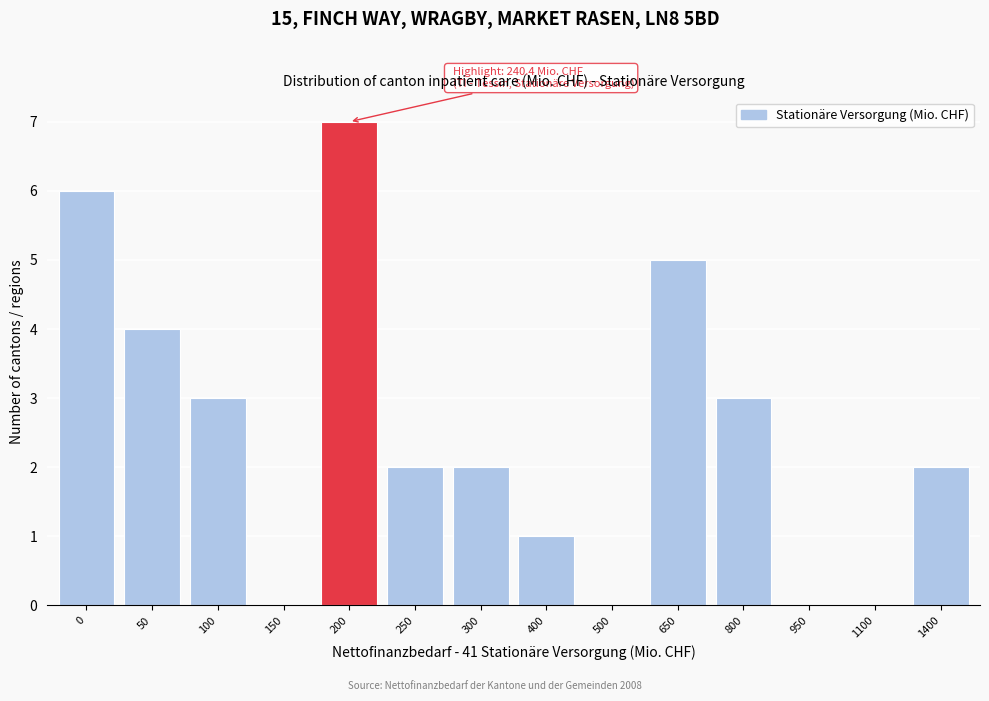

Reading right to left, what are all the values shown in this chart?

1400=2	1100=0	950=0	800=3	650=5	500=0	400=1	300=2	250=2	200=7	150=0	100=3	50=4	0=6